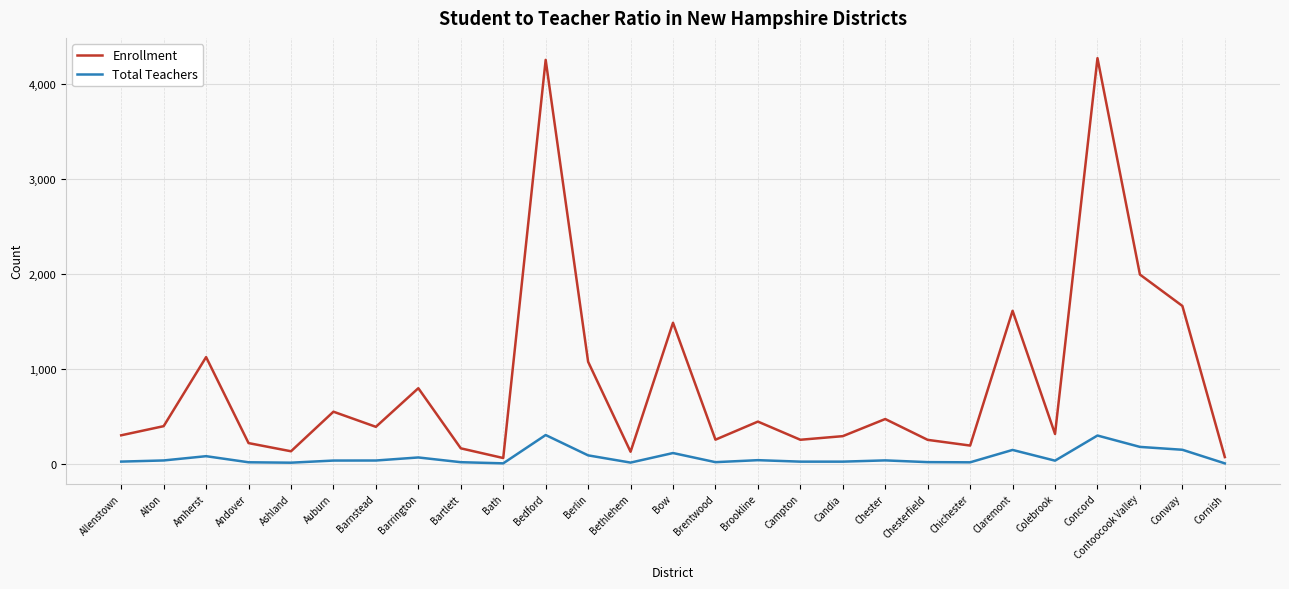

In Enrollment, how many points are higher than both neighbors (excluding endpoints)?

9